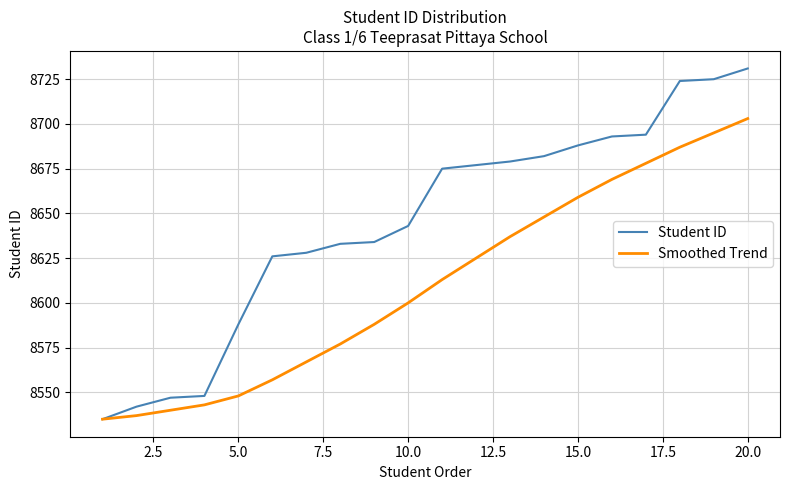

Rank the series by their average value, from highest to lowest.

Student ID, Smoothed Trend